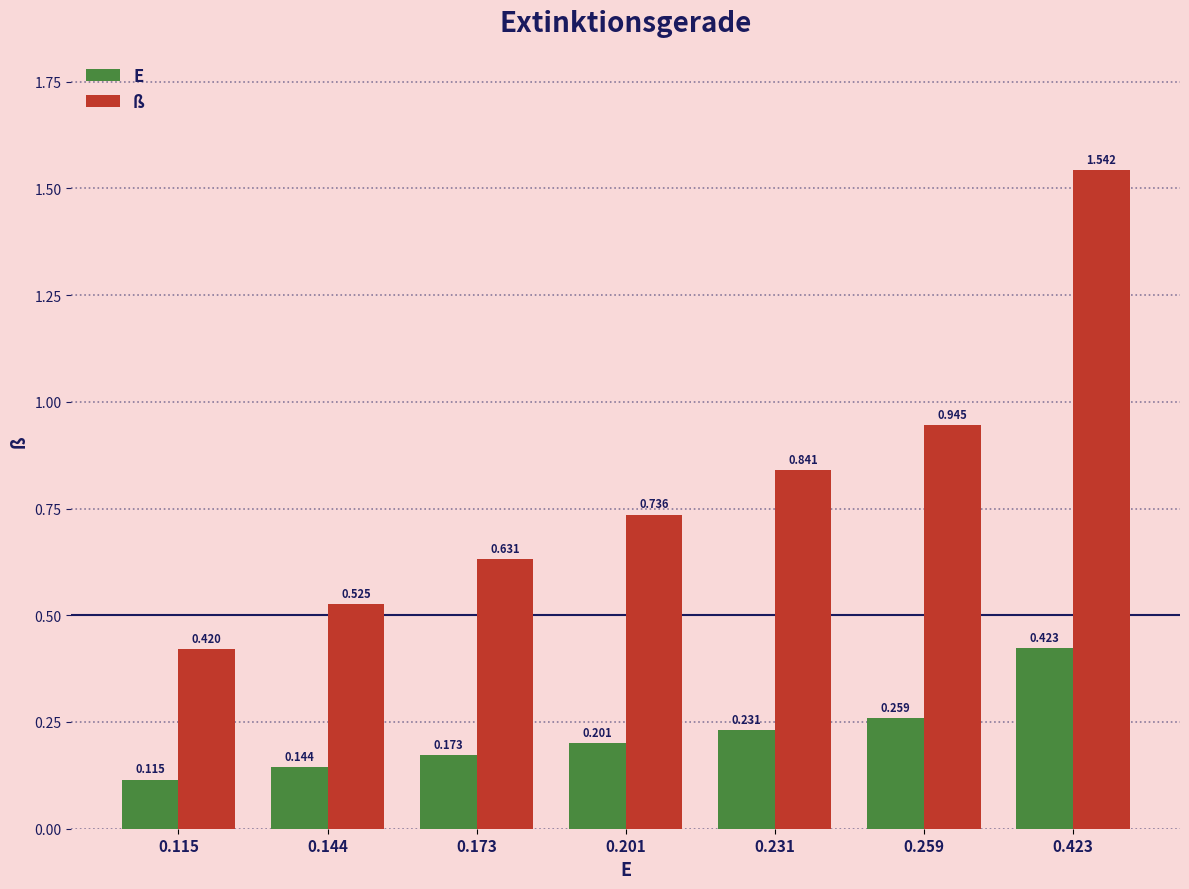

Which series has the widest spread of values?

ß